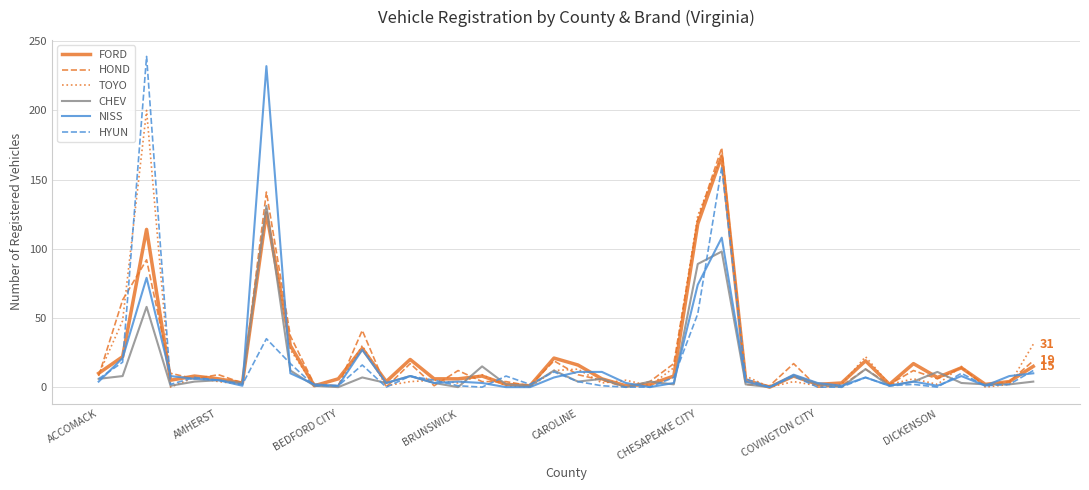

What is the highest value of the TOYO series?

200